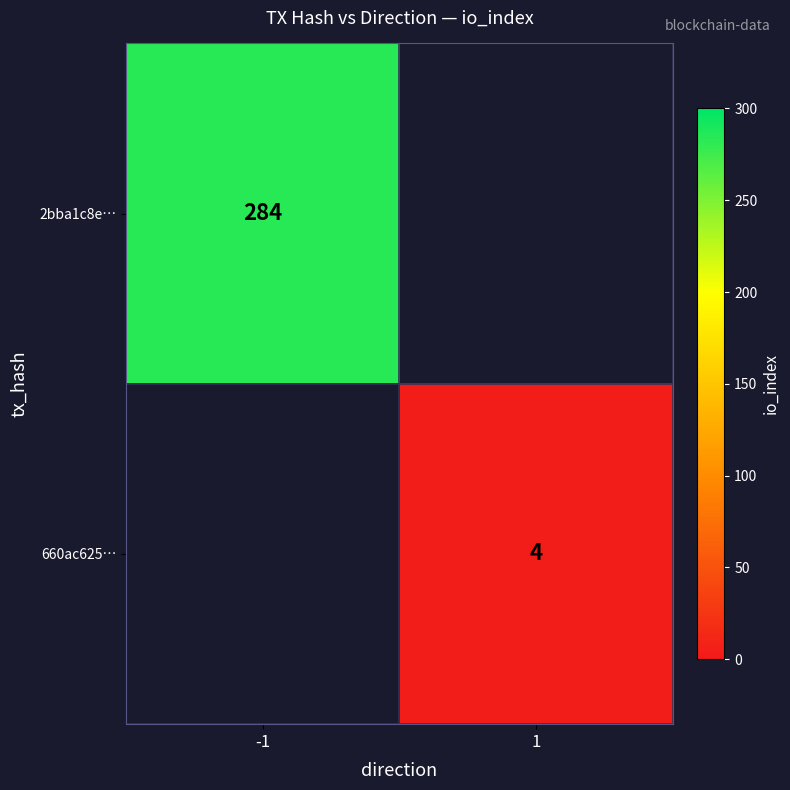

The 2bba1c8e… series shows 443 at -1. True or false?

False